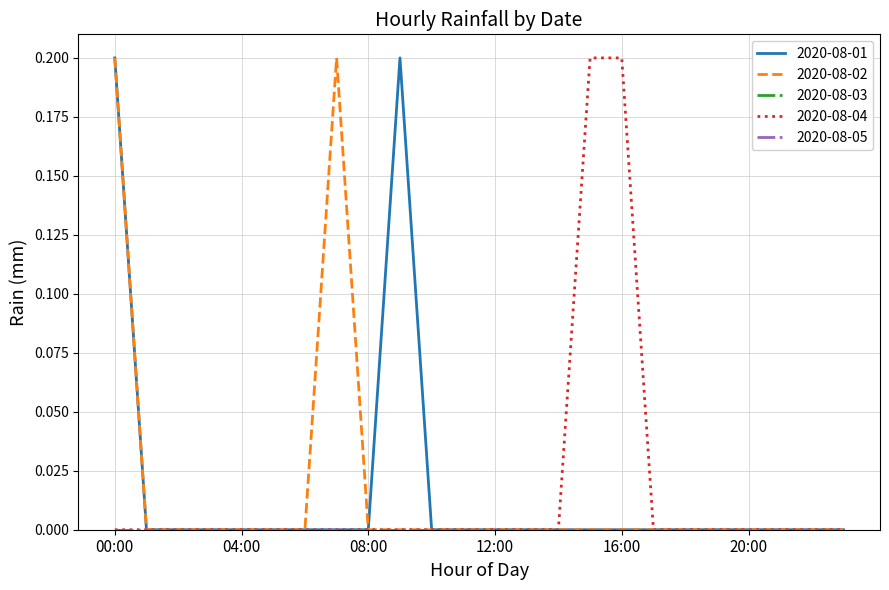

Does the chart have visible grid lines?

Yes